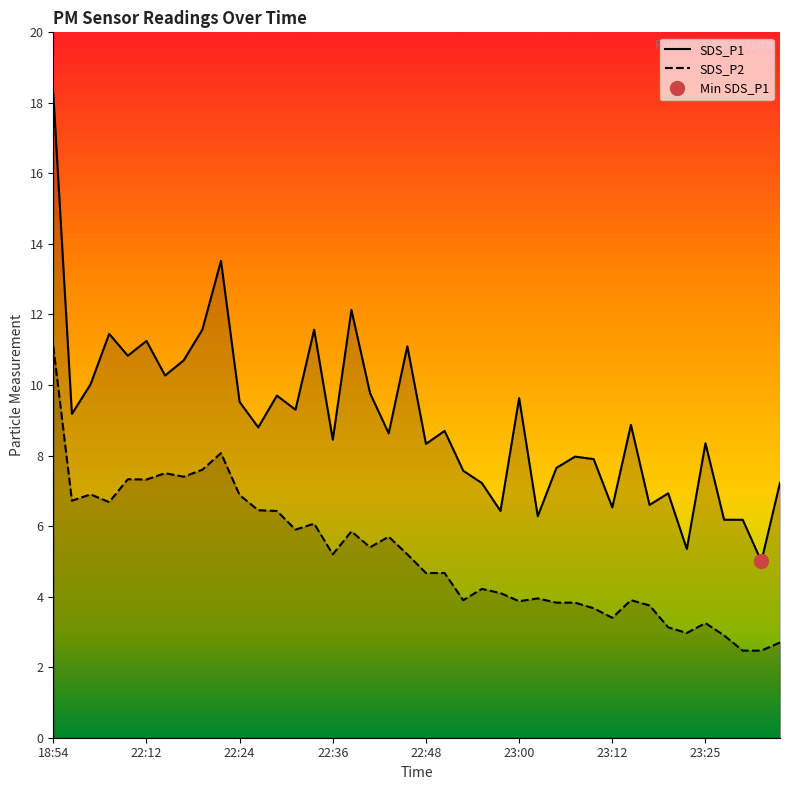

Rank the series by their average value, from highest to lowest.

SDS_P1, SDS_P2